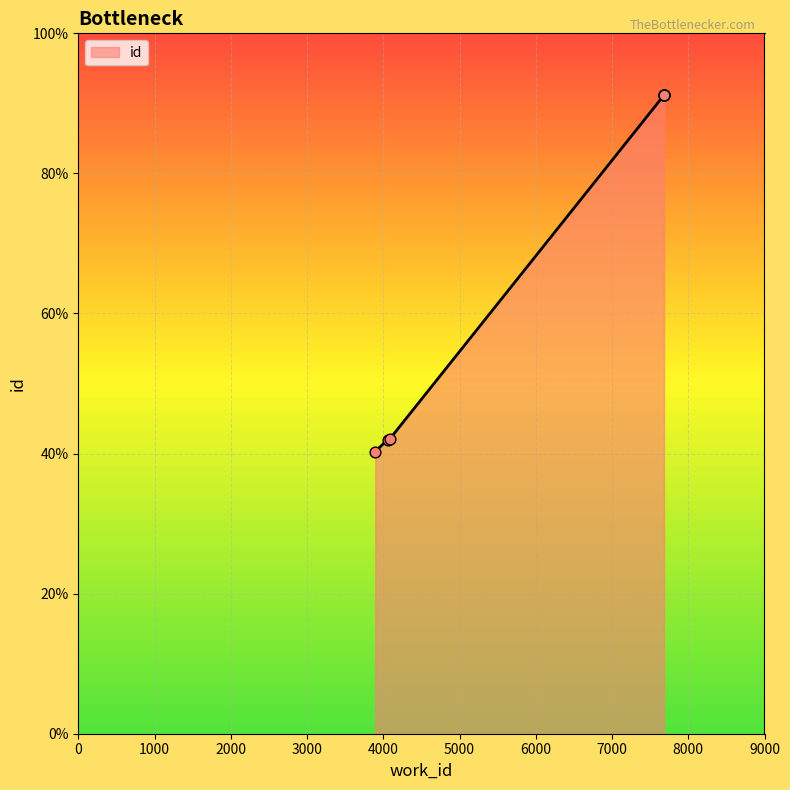

What is the ratio of the value at 4090 to the value at 7682?

0.5